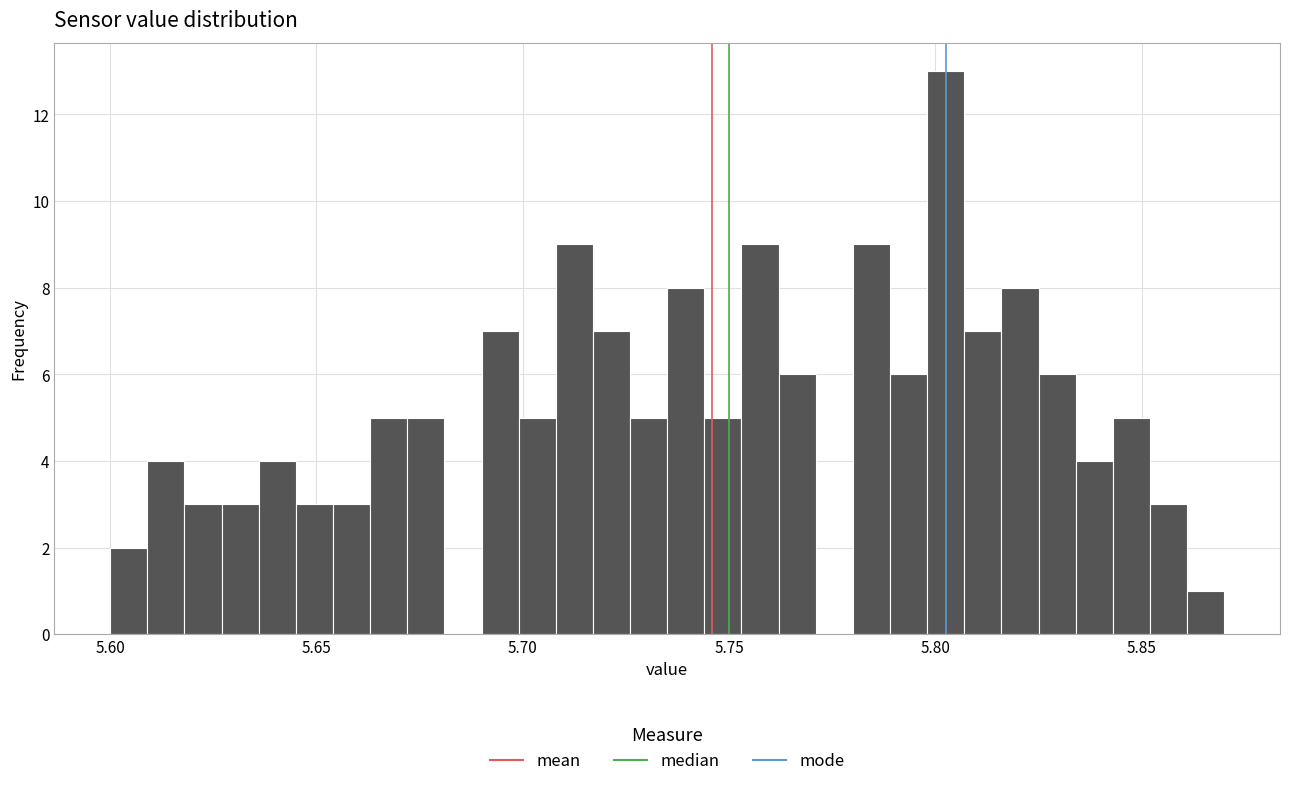

Read against the x-axis, roughly where is the centre of the tallest bar?

5.805